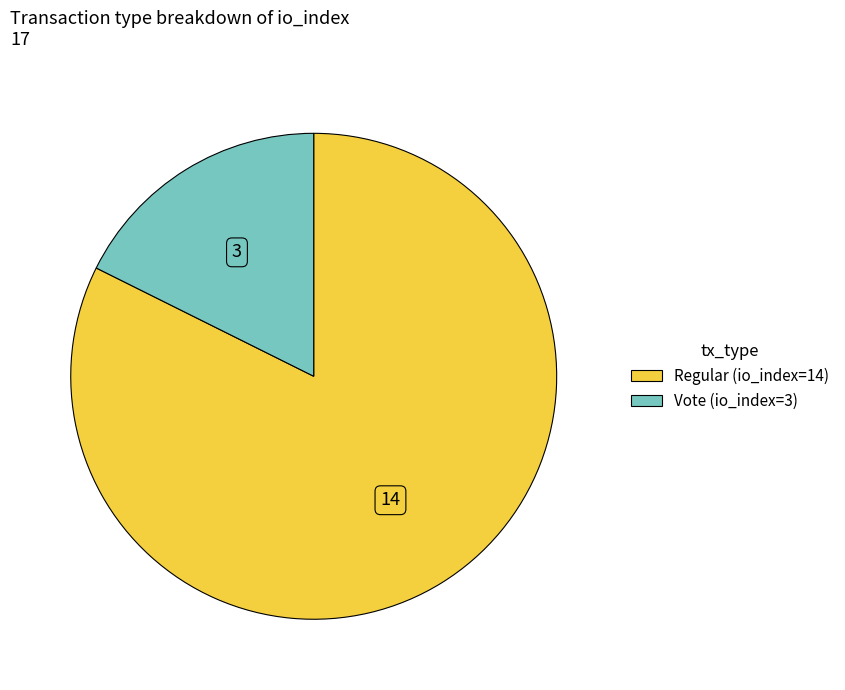

True or false: Regular (io_index=14) accounts for 89% of the total.

False